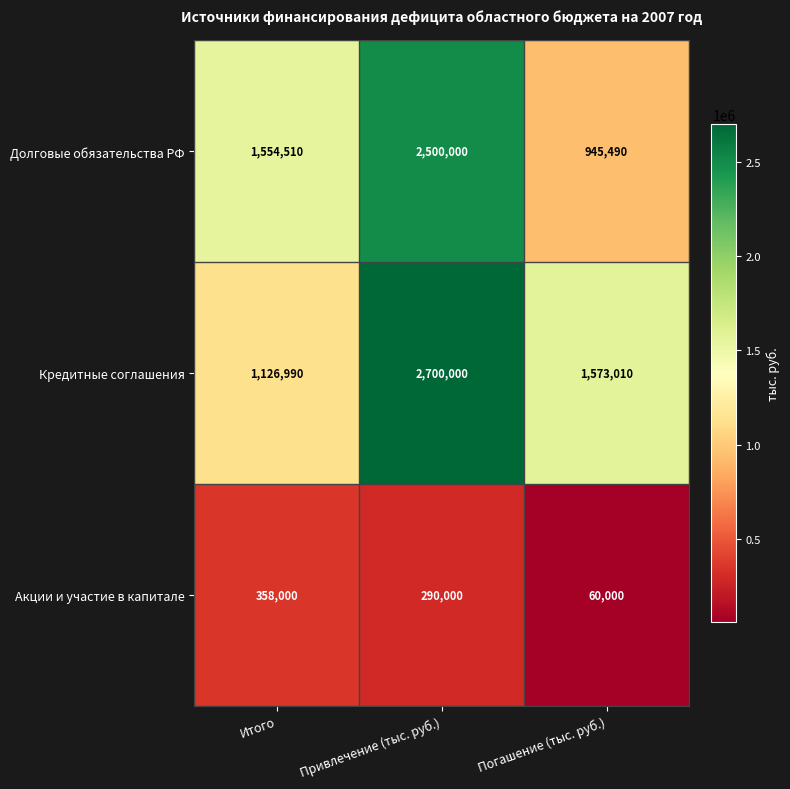

What is the greatest value displayed?

2700000